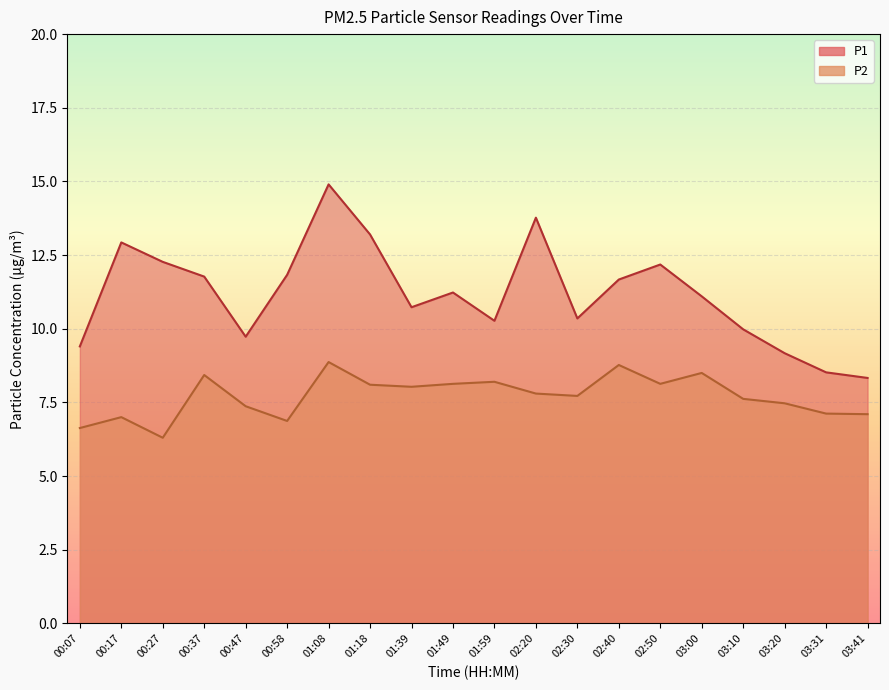

What is the minimum value shown in the chart?

6.3